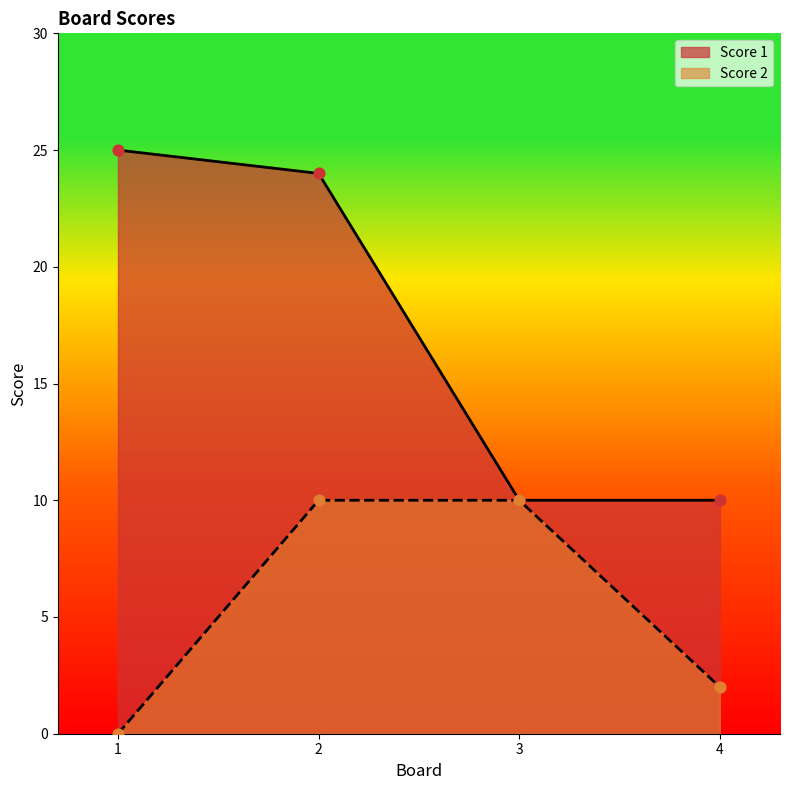

Which series contains the highest Y value?

Score 1